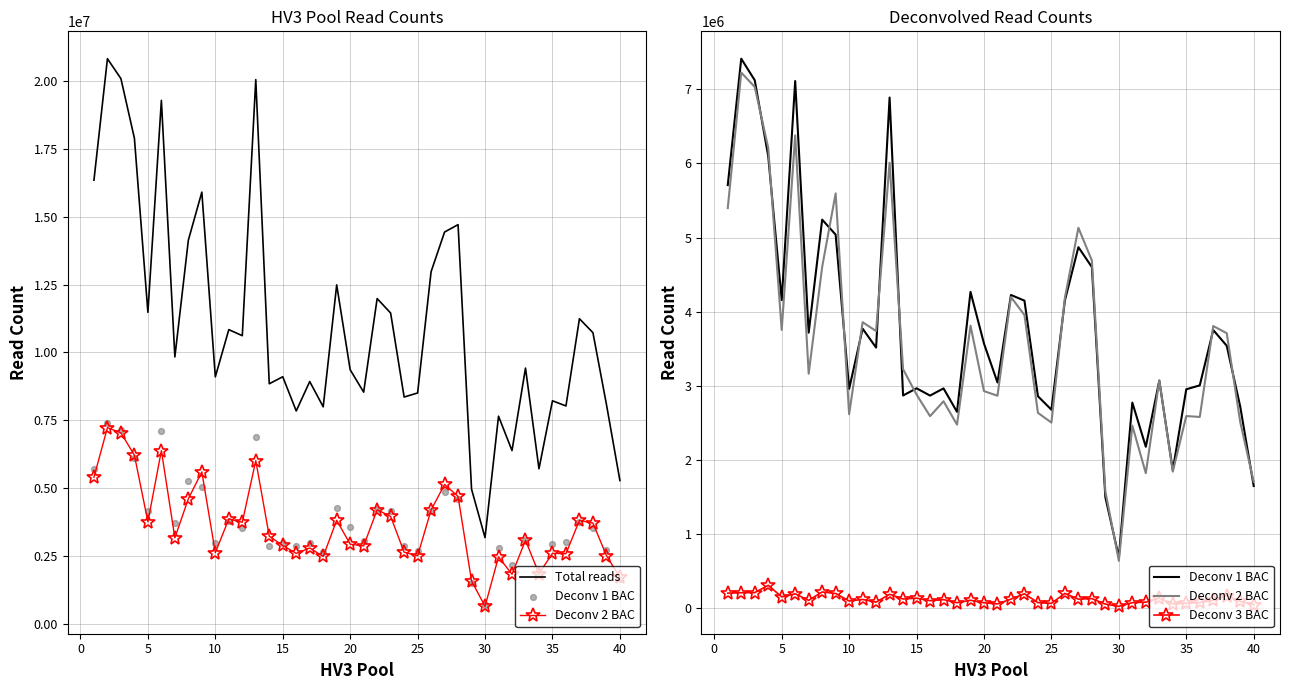

Which series has the largest total across all categories?

Total reads